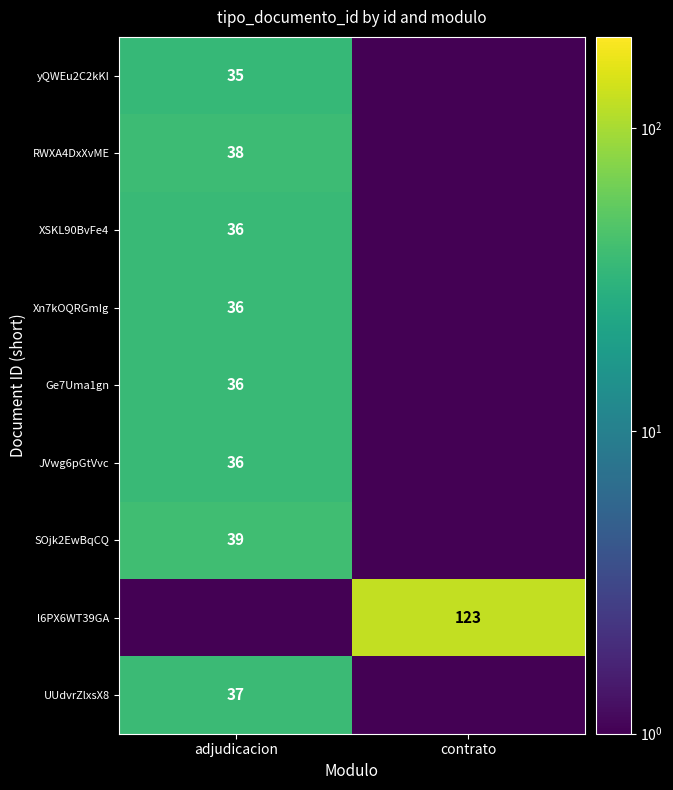

Is it true that XSKL90BvFe4 equals 47.5 at adjudicacion?

False